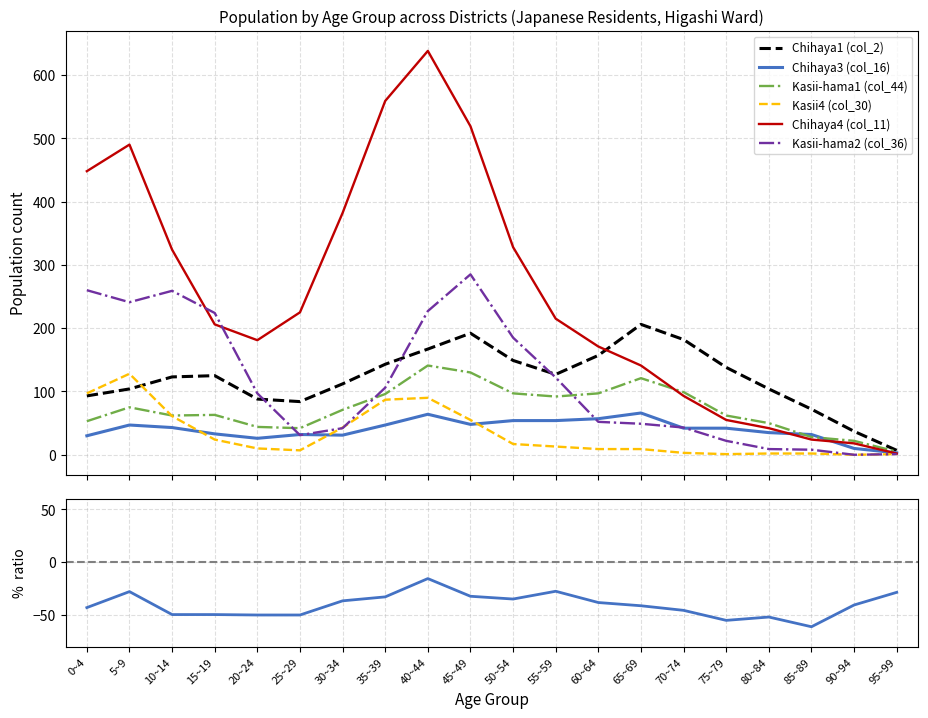

Is the value of Chihaya1 (col_2) at 70~74 greater than the value of Chihaya4 (col_11) at 80~84?

Yes